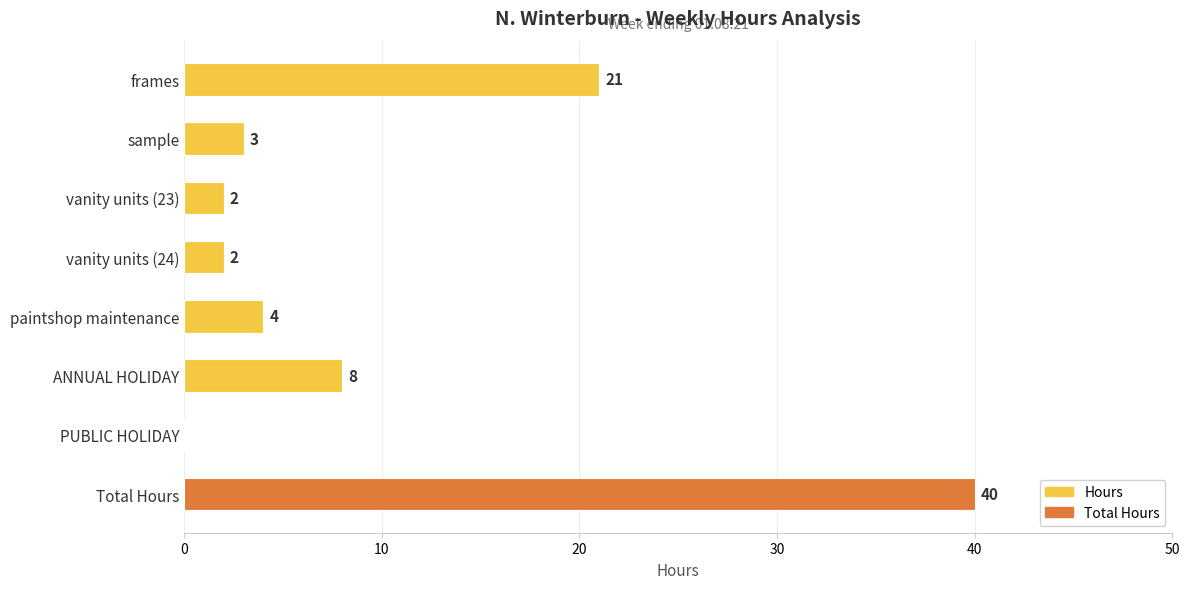

How many categories are shown in the chart?

8